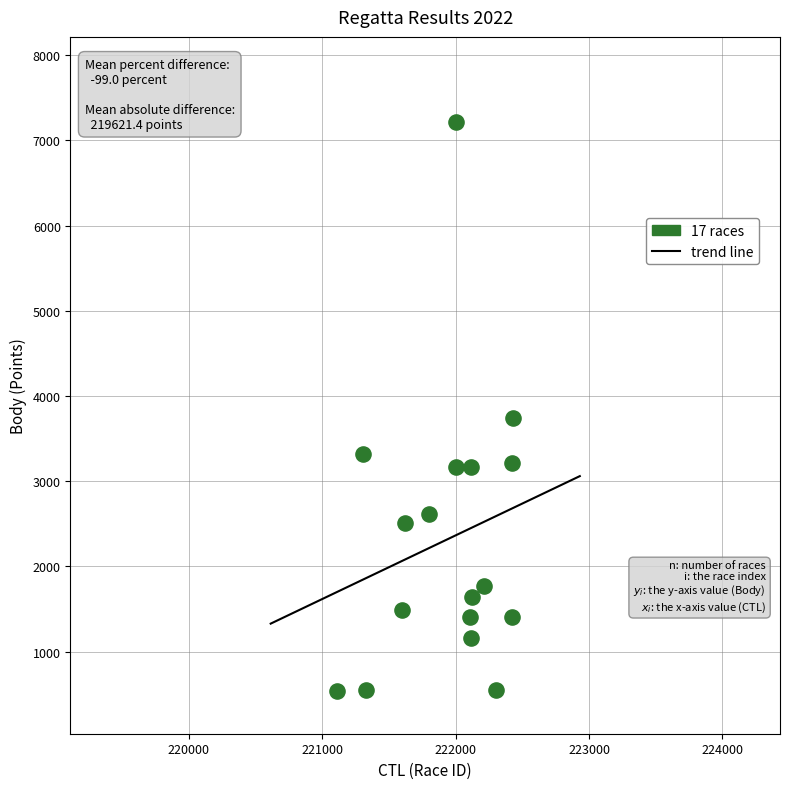

What is the range of Y values (max minus min)?

6675